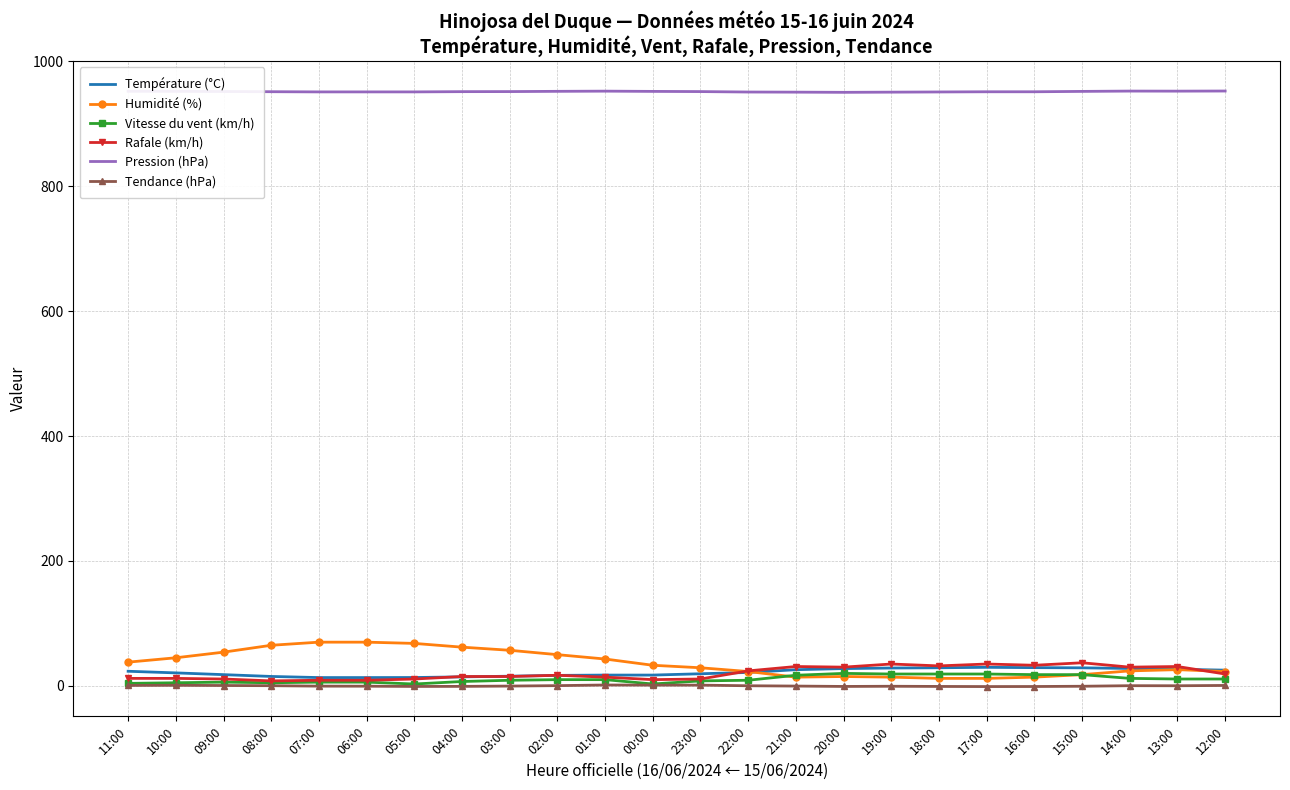

True or false: Pression (hPa) and Tendance (hPa) intersect in this chart.

False